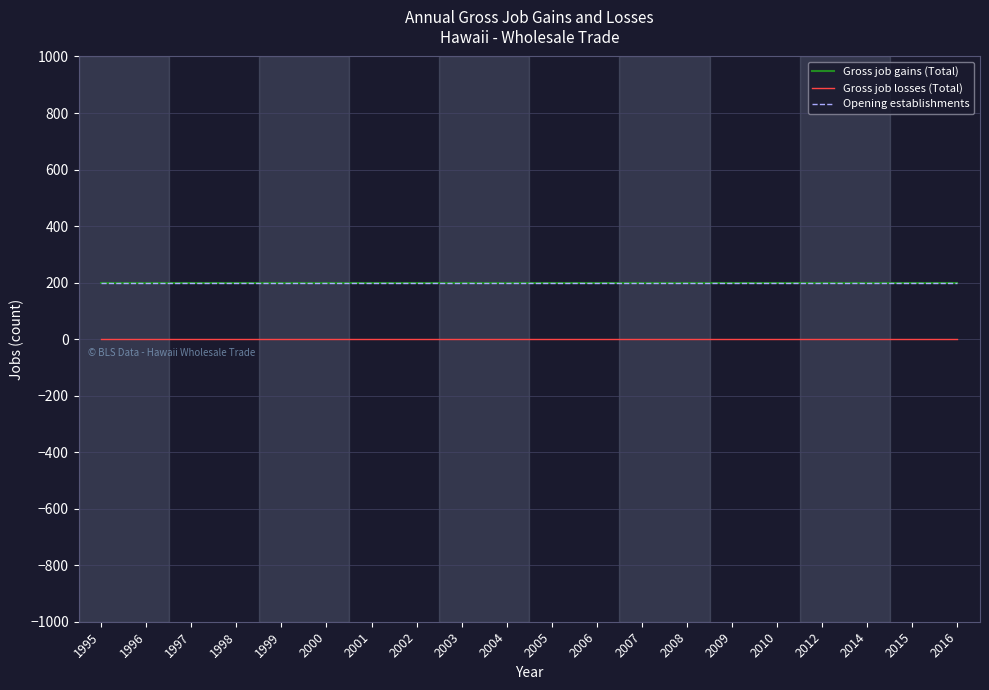

Does the chart display data point markers on the line(s)?

No